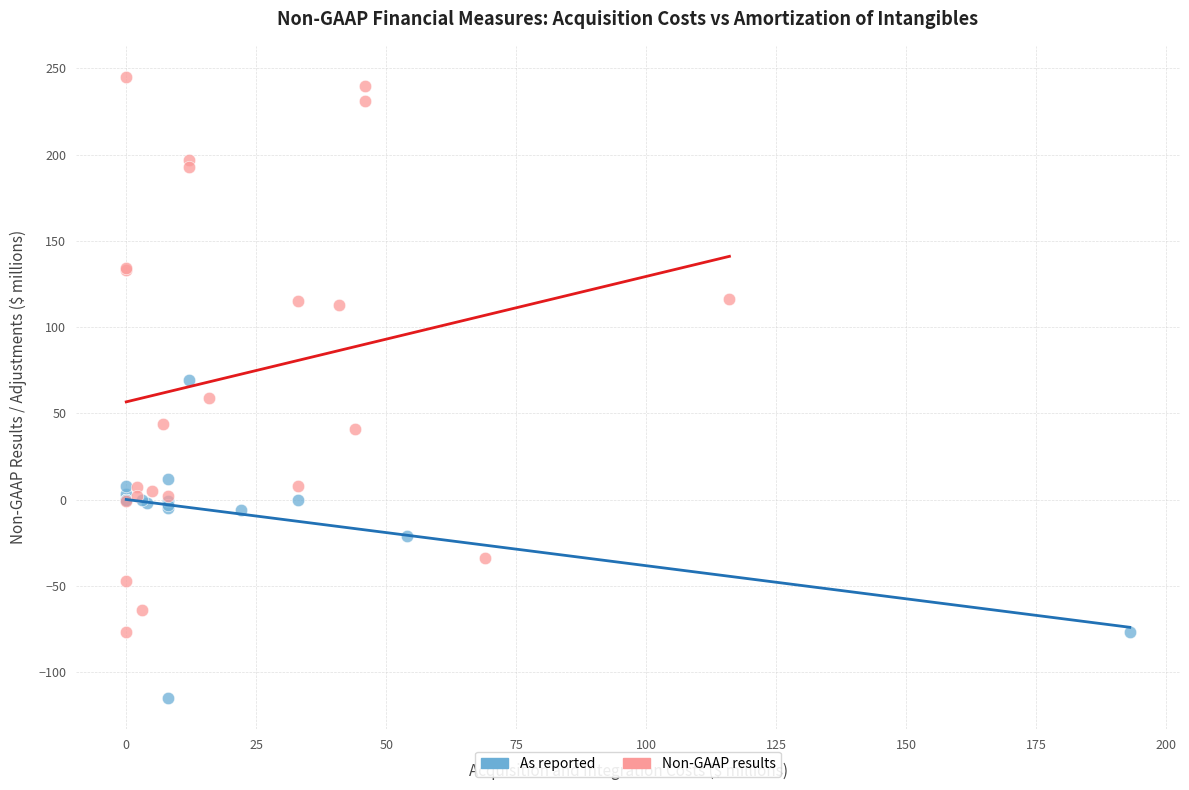

Which series contains the lowest Y value?

As reported